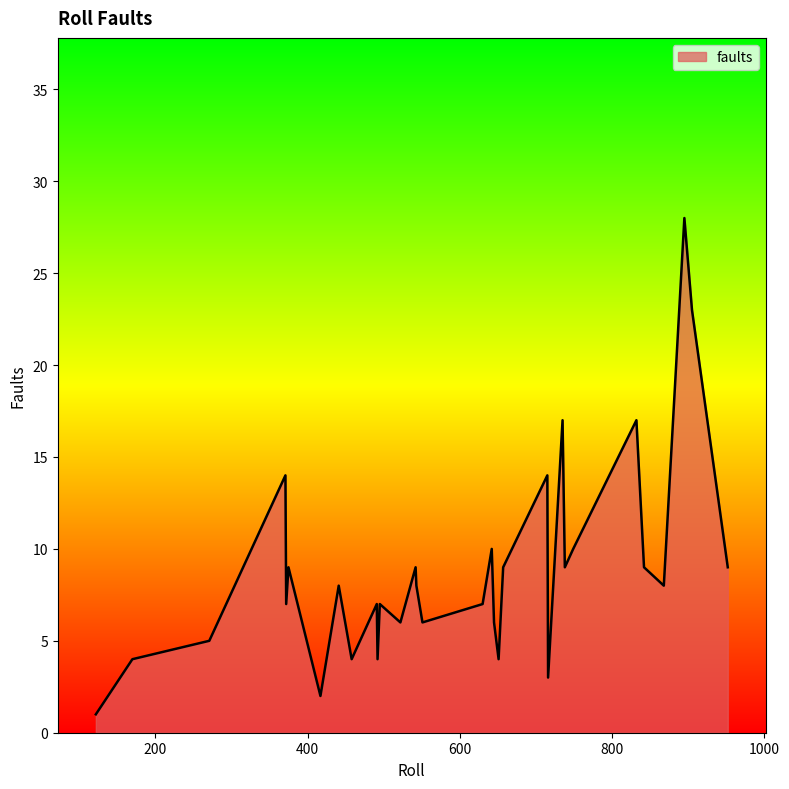

What is the greatest value displayed?

28